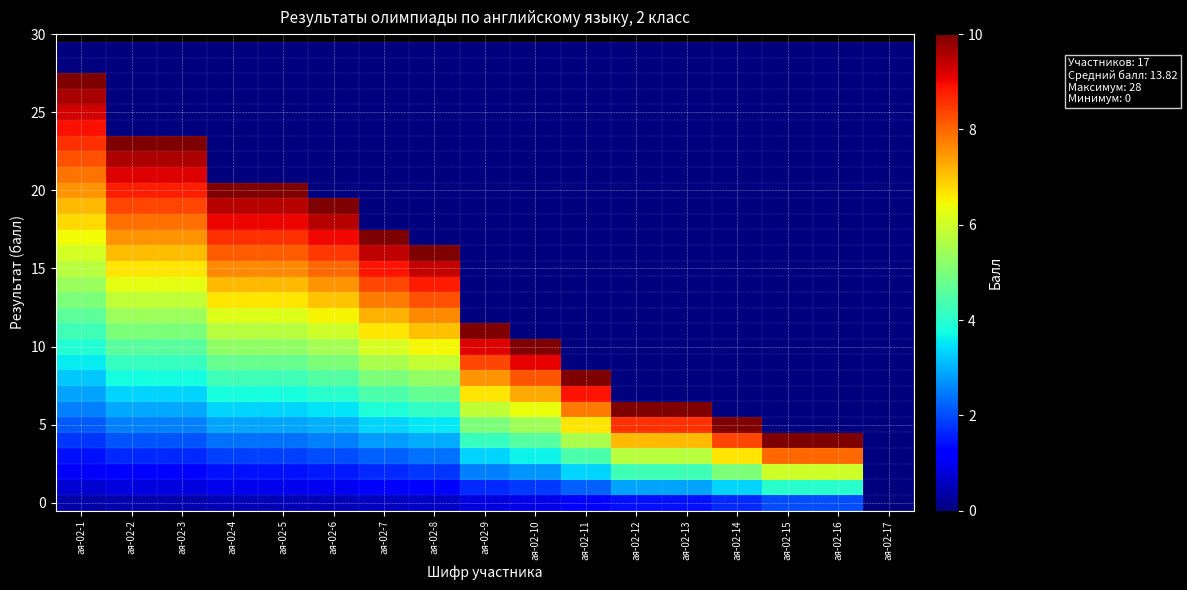

Which has a higher value, ая-02-17 or ая-02-6?

ая-02-6